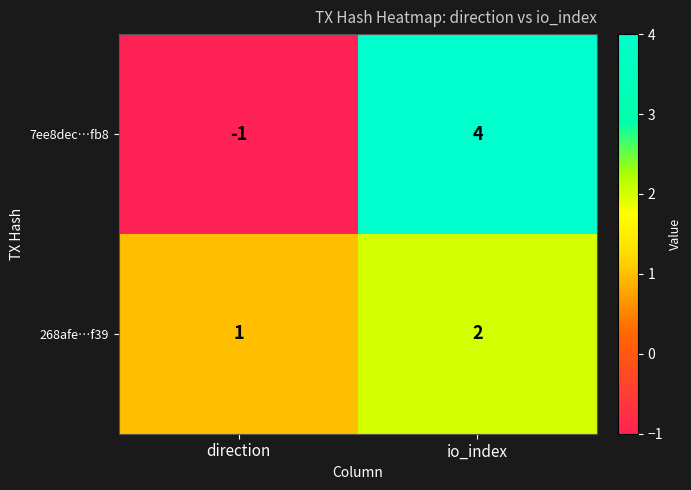

Which category has the highest value in the 268afe…f39 series?

io_index